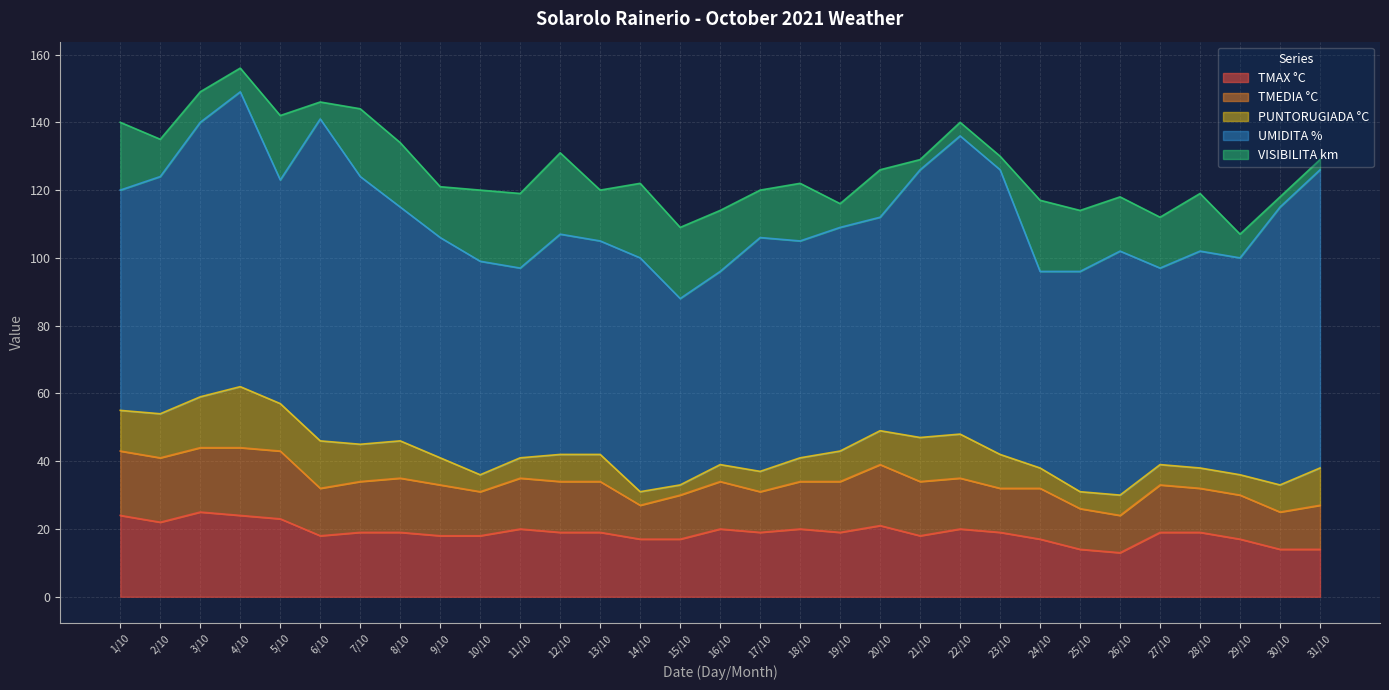

List the series in order of their peak value, lowest first.

PUNTORUGIADA °C, TMEDIA °C, VISIBILITA km, TMAX °C, UMIDITA %